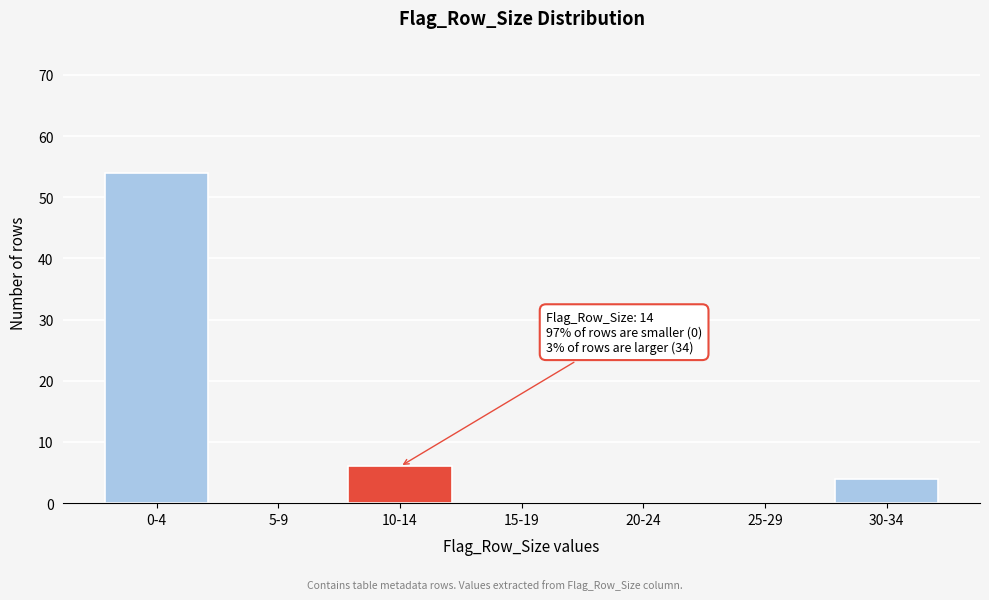

Reading left to right, transcribe all the data shown in this chart.

0-4=54	5-9=0	10-14=6	15-19=0	20-24=0	25-29=0	30-34=4